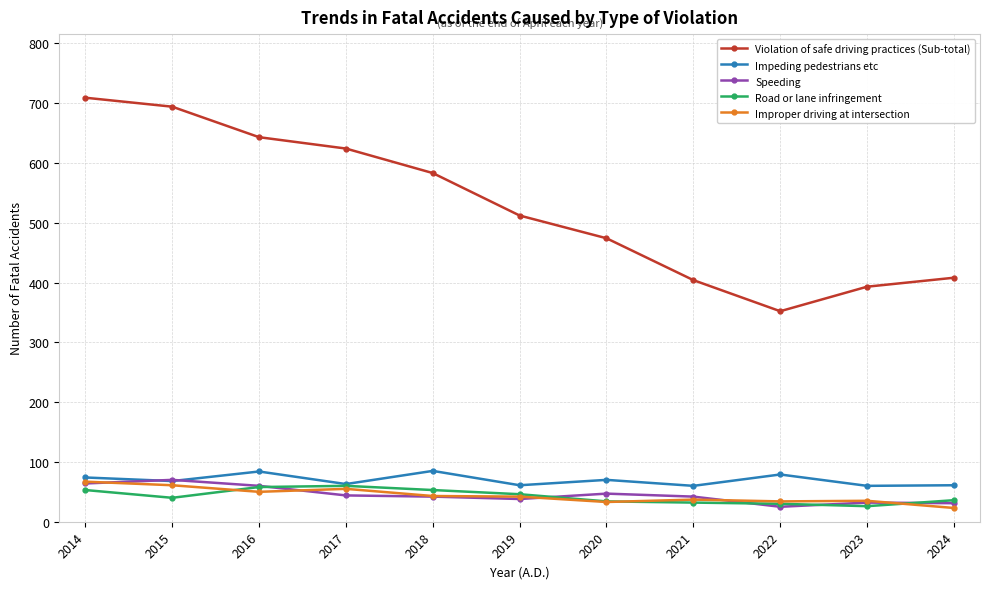

The value of Road or lane infringement at 2020 is 34. True or false?

True